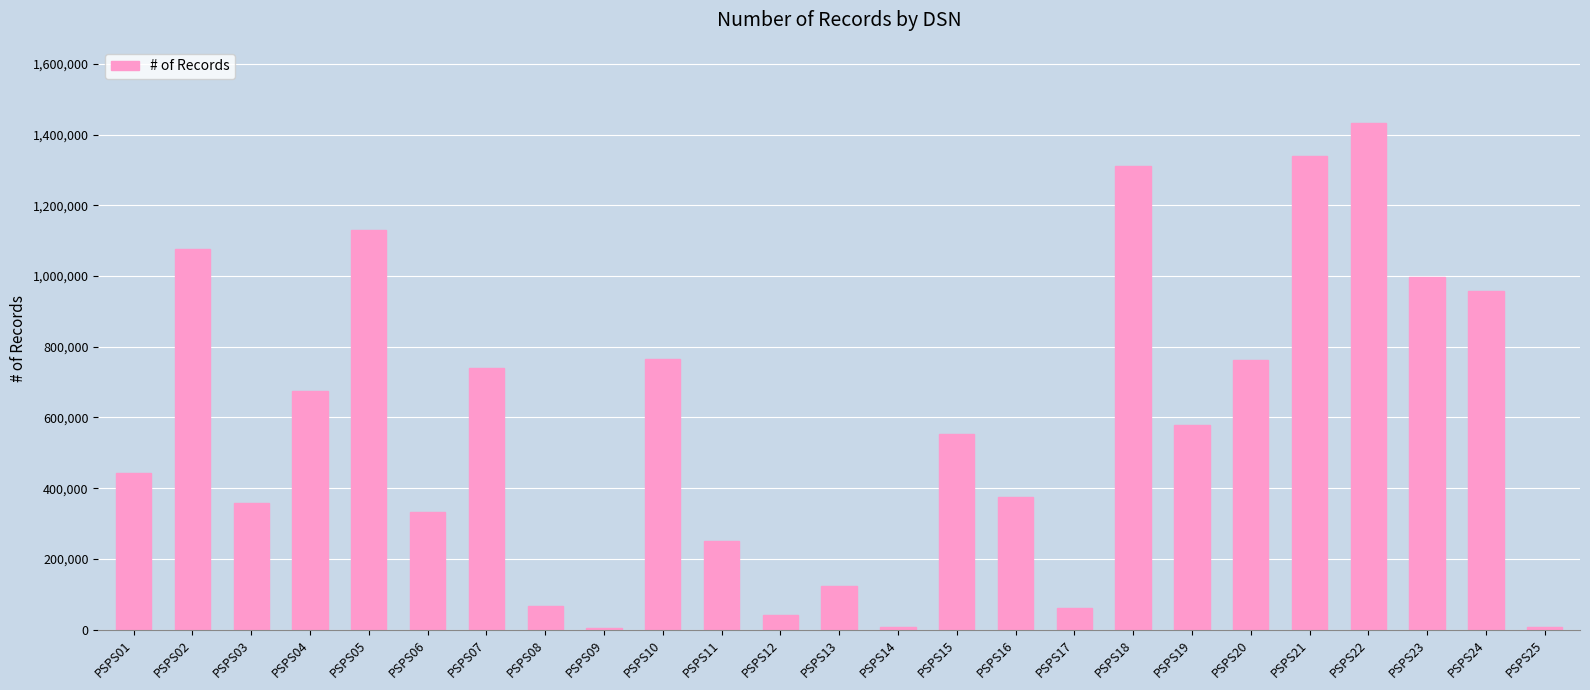

What is the sum of all values?

14383393